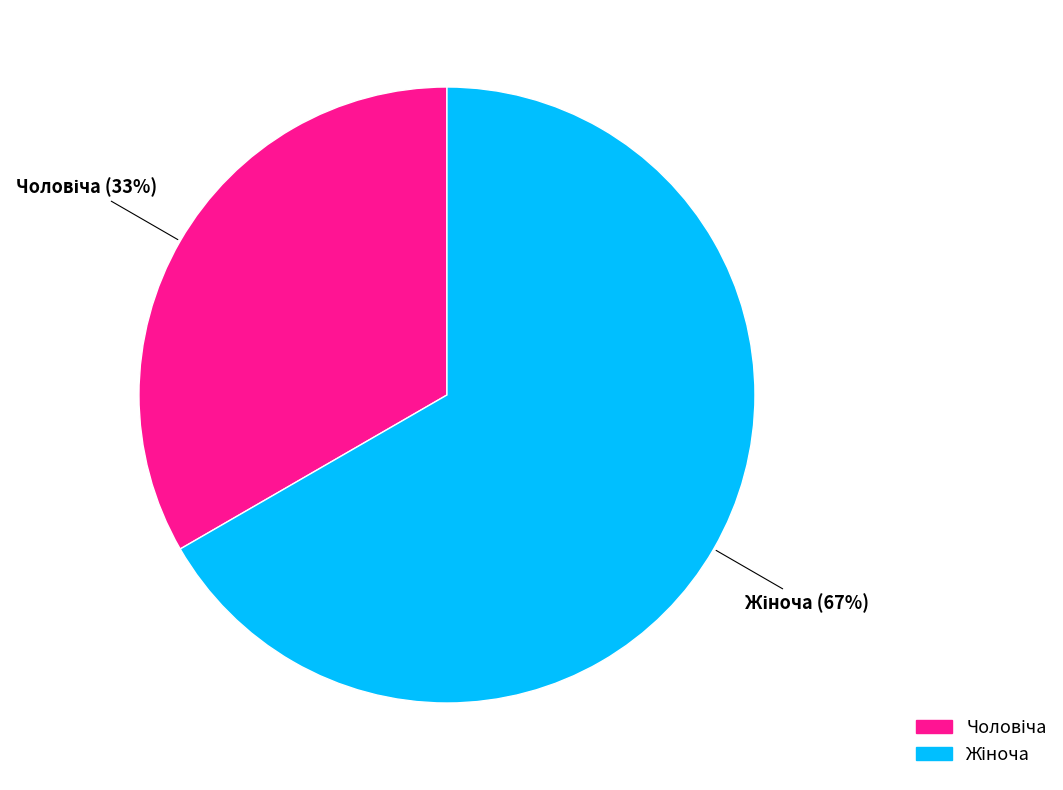

Is there any slice that represents more than half of the pie?

Yes